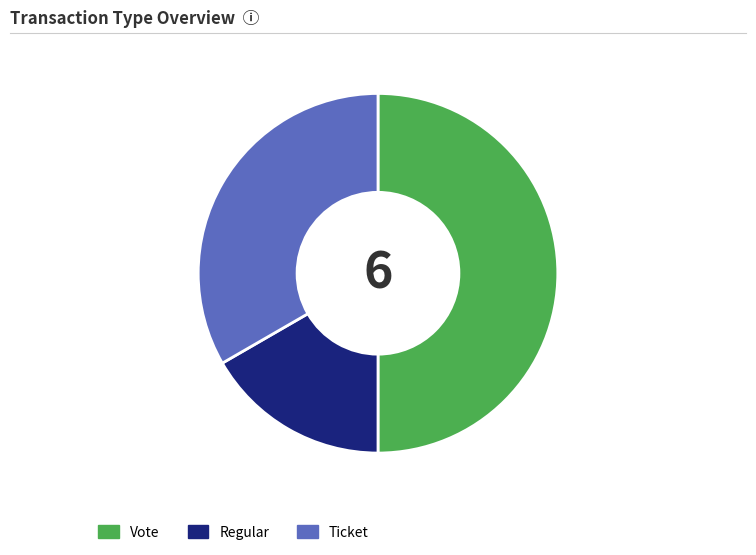

Is the sum of Vote and Ticket greater than half?

Yes